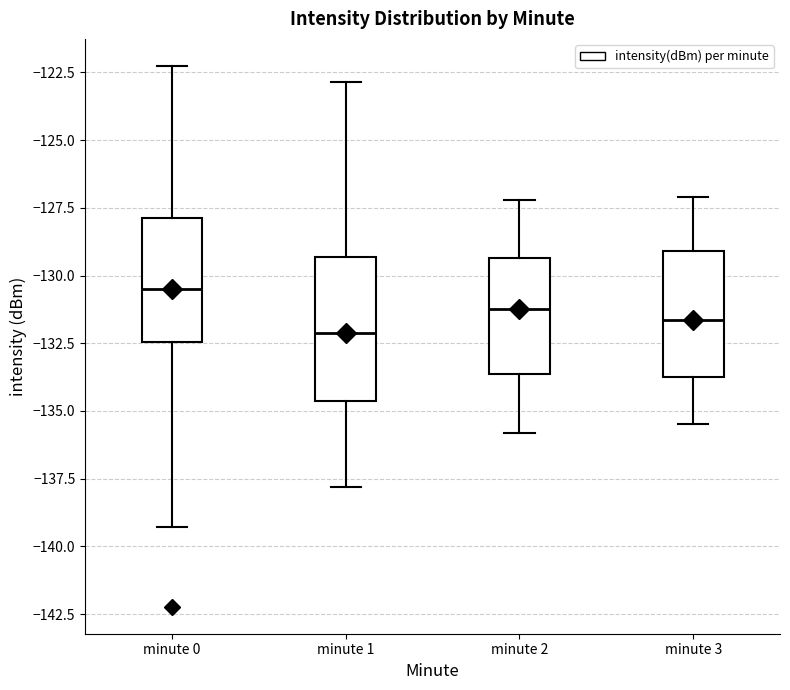

Where does the upper whisker of the box for minute 3 end on the y-axis? The values are not printed on the chart, so give them approximately, as read against the axis.

-127.0